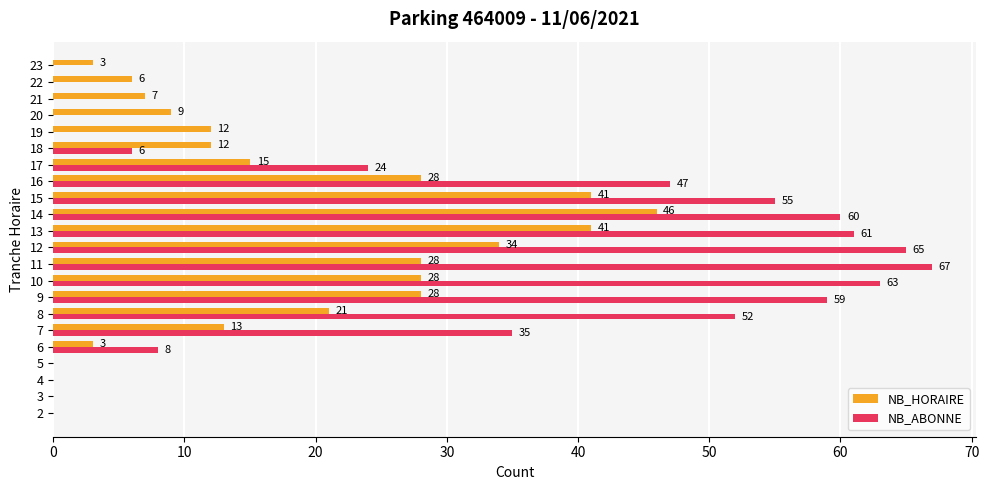

Between 15 and 22, which series saw the biggest shift?

NB_ABONNE